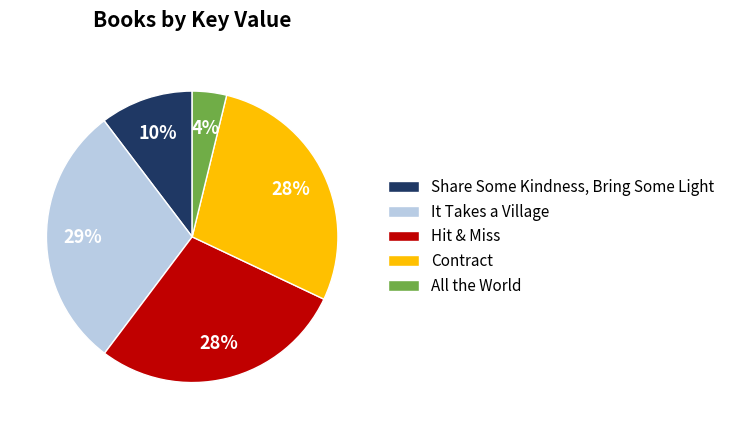

Between Hit & Miss and Share Some Kindness, Bring Some Light, which is larger?

Hit & Miss